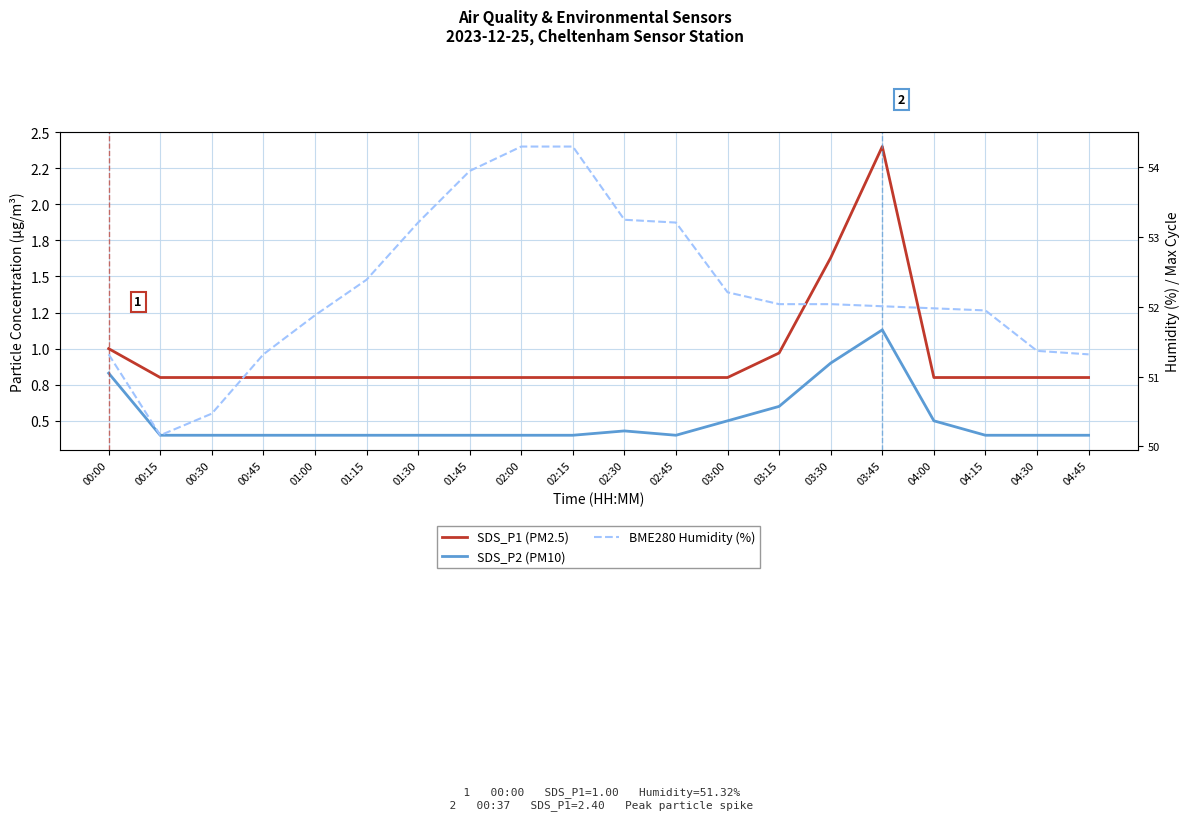

In SDS_P1 (PM2.5), how many points are higher than both neighbors (excluding endpoints)?

1